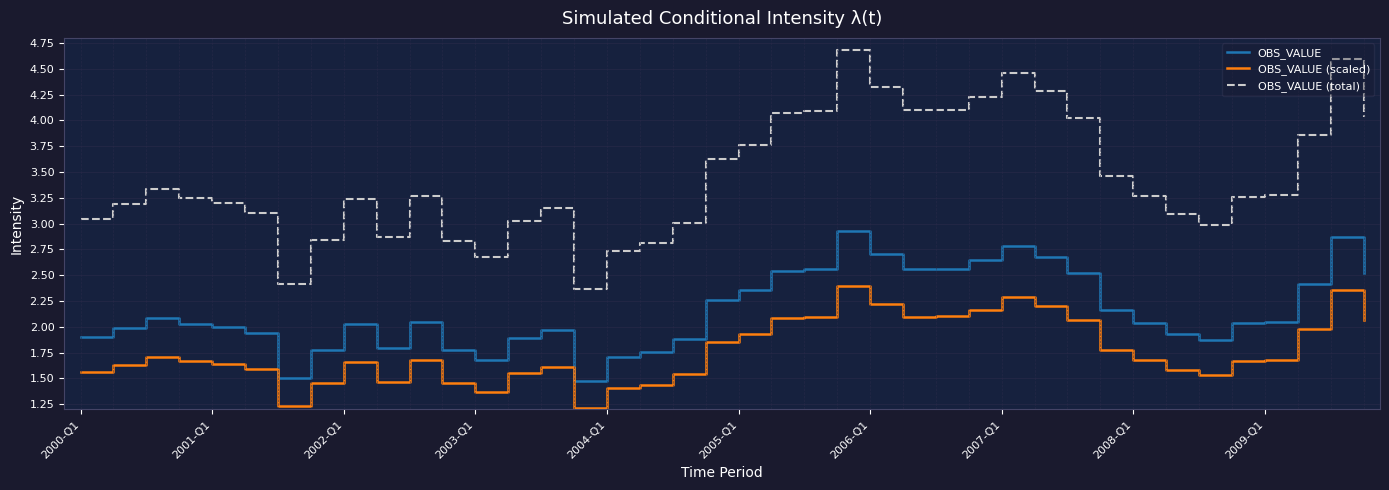

Does the chart have visible grid lines?

Yes